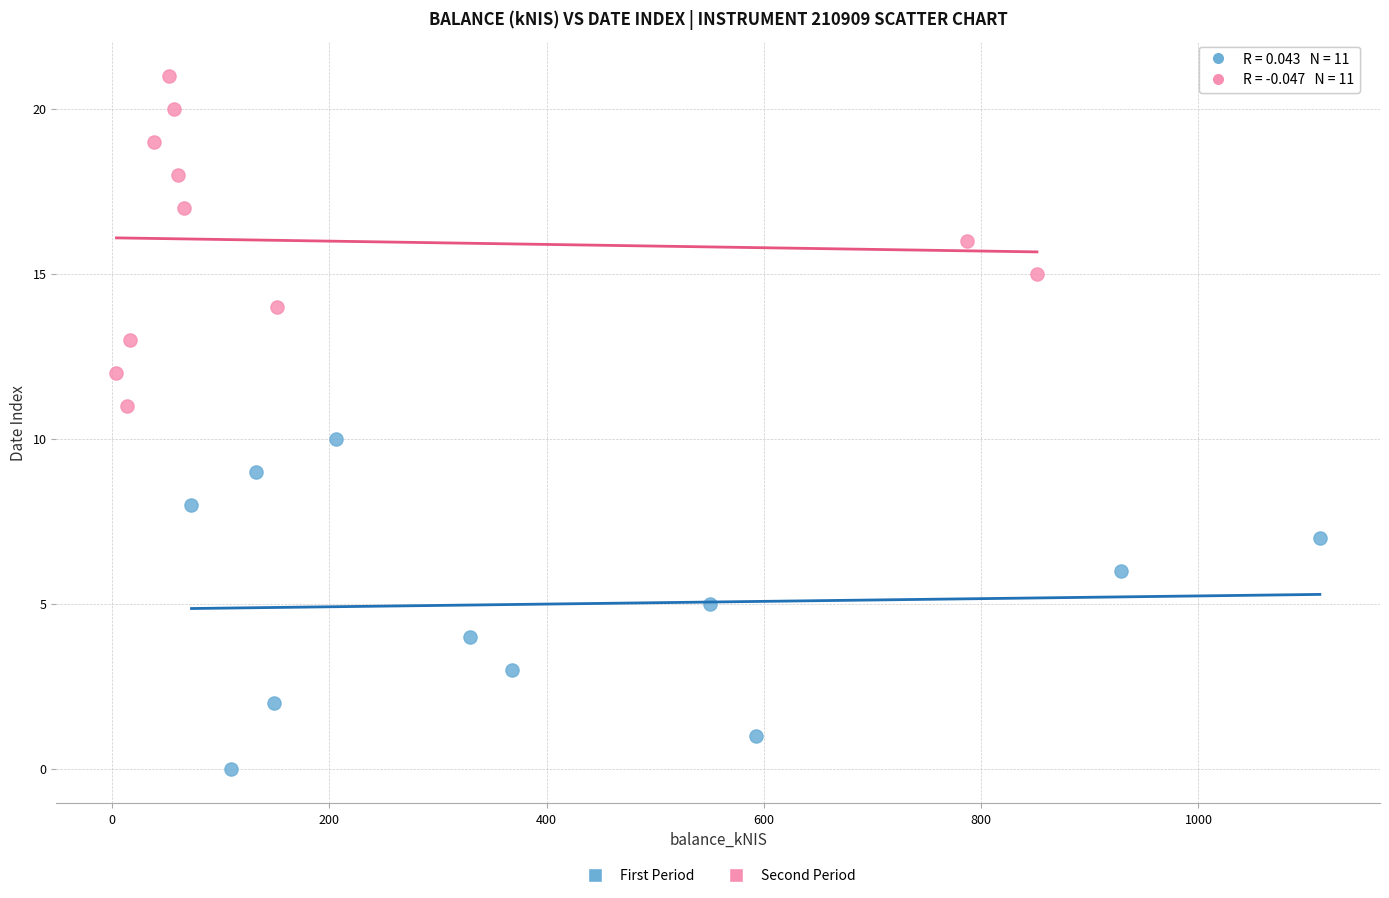

Which series contains the highest Y value?

Second Period